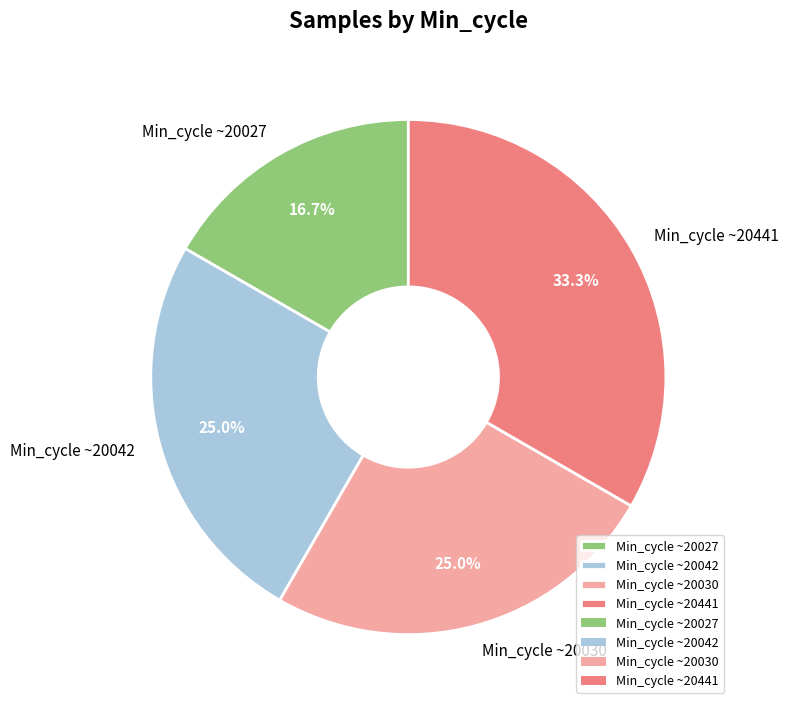

What is the ratio of the value at Min_cycle ~20027 to the value at Min_cycle ~20030?

0.7